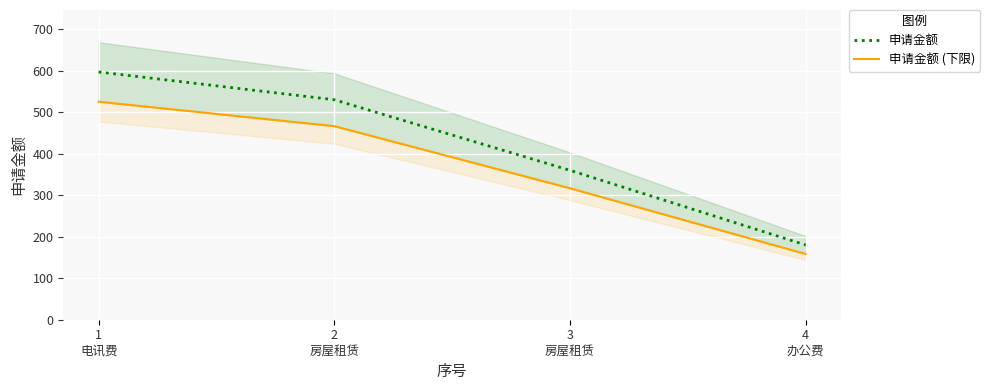

True or false: 申请金额 and 申请金额 (下限) intersect in this chart.

False